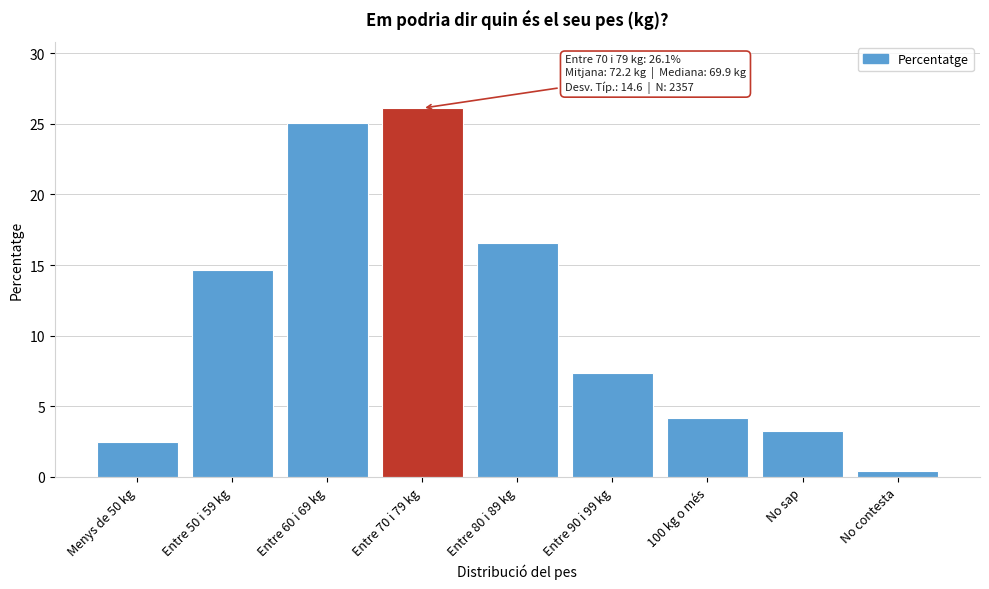

Reading right to left, extract all data points from this chart.

0.4	3.3	4.2	7.3	16.6	26.1	25.1	14.6	2.5